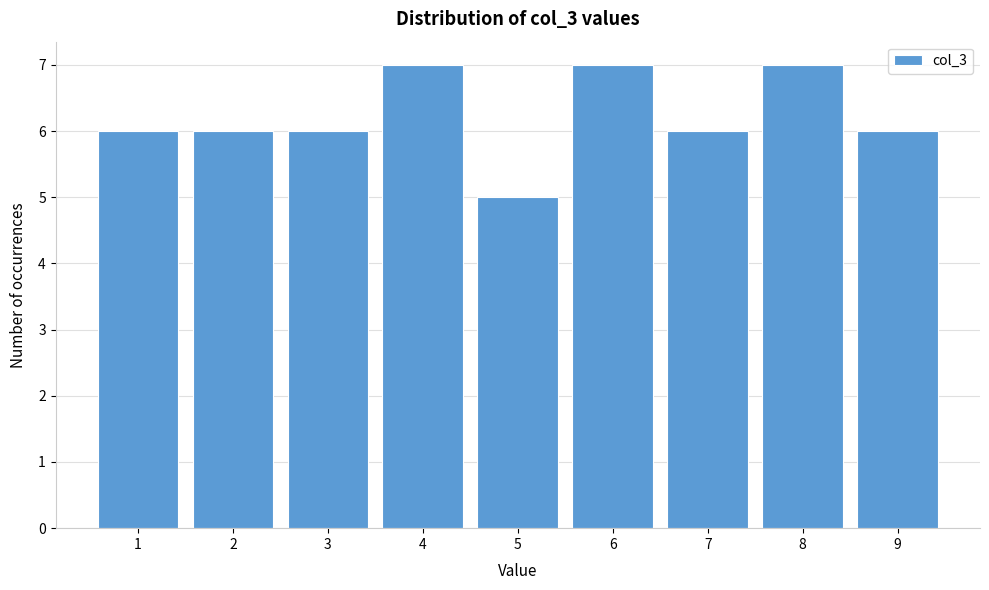

Reading left to right, list every bar in this chart as the range it spans on the x-axis followed by its height. The values are not printed on the chart, so give them approximately, as read against the axis.

0.5 to 1.5: 6
1.5 to 2.5: 6
2.5 to 3.5: 6
3.5 to 4.5: 7
4.5 to 5.5: 5
5.5 to 6.5: 7
6.5 to 7.5: 6
7.5 to 8.5: 7
8.5 to 9.5: 6